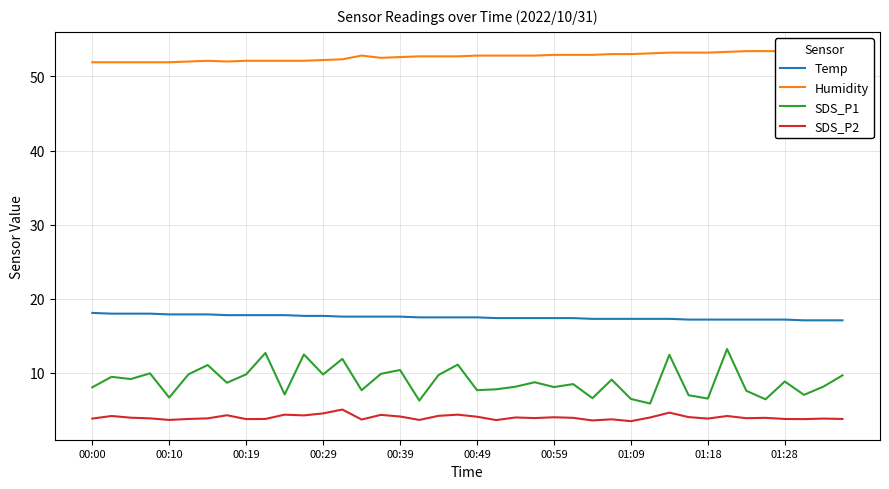

Is it true that SDS_P1 equals 5.7 at 00:49?

False